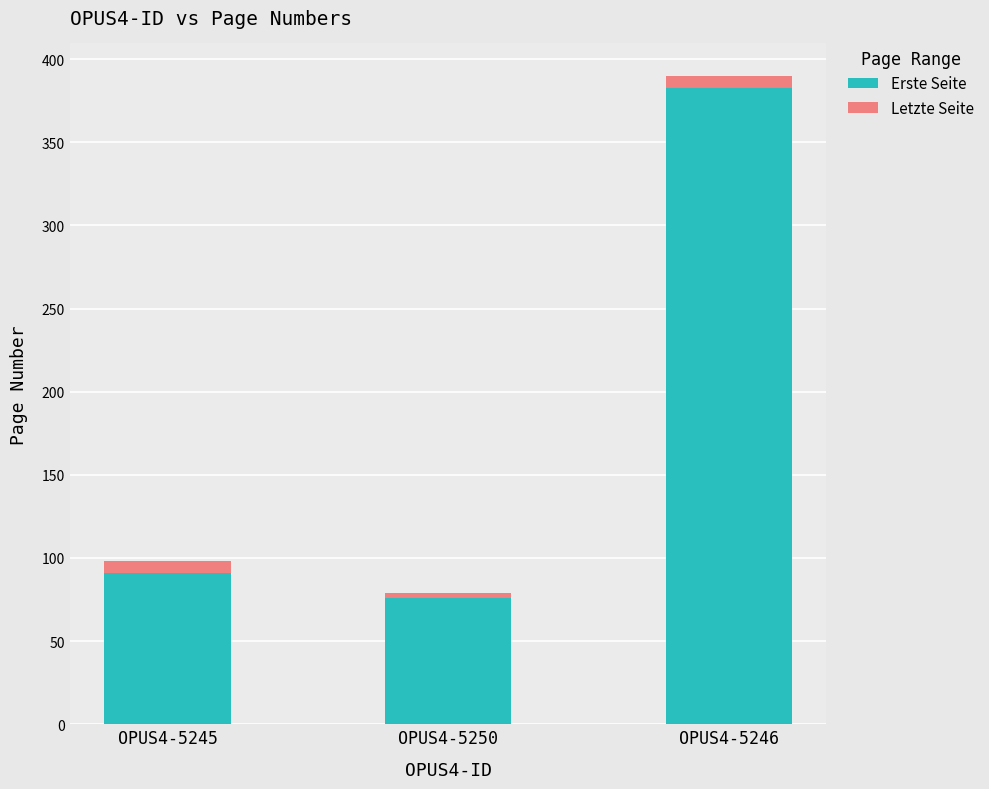

Reading left to right, what are the values for Erste Seite?

OPUS4-5245=91	OPUS4-5250=76	OPUS4-5246=383